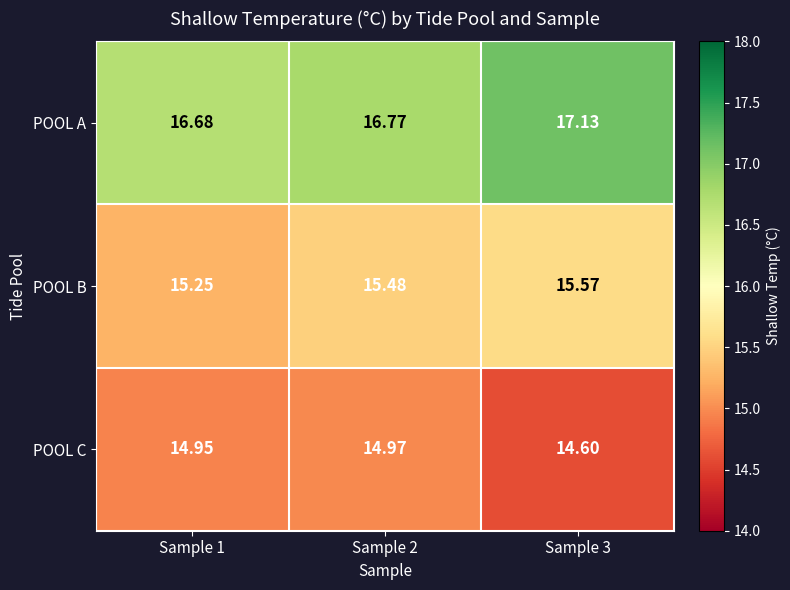

Between Sample 2 and Sample 3, which series saw the biggest shift?

POOL C